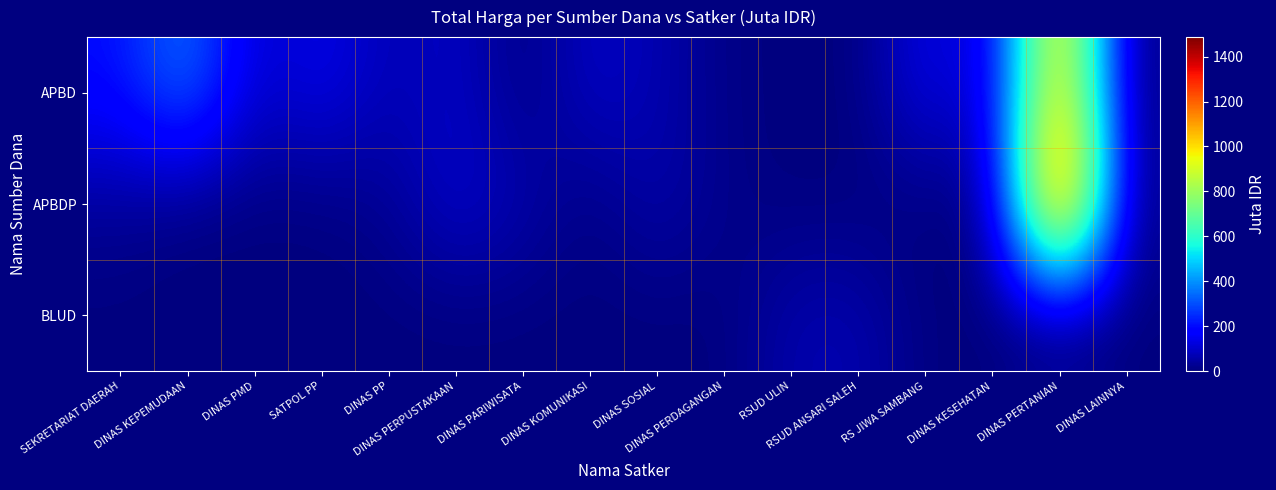

Which label corresponds to the smallest value in the chart?

DINAS PARIWISATA